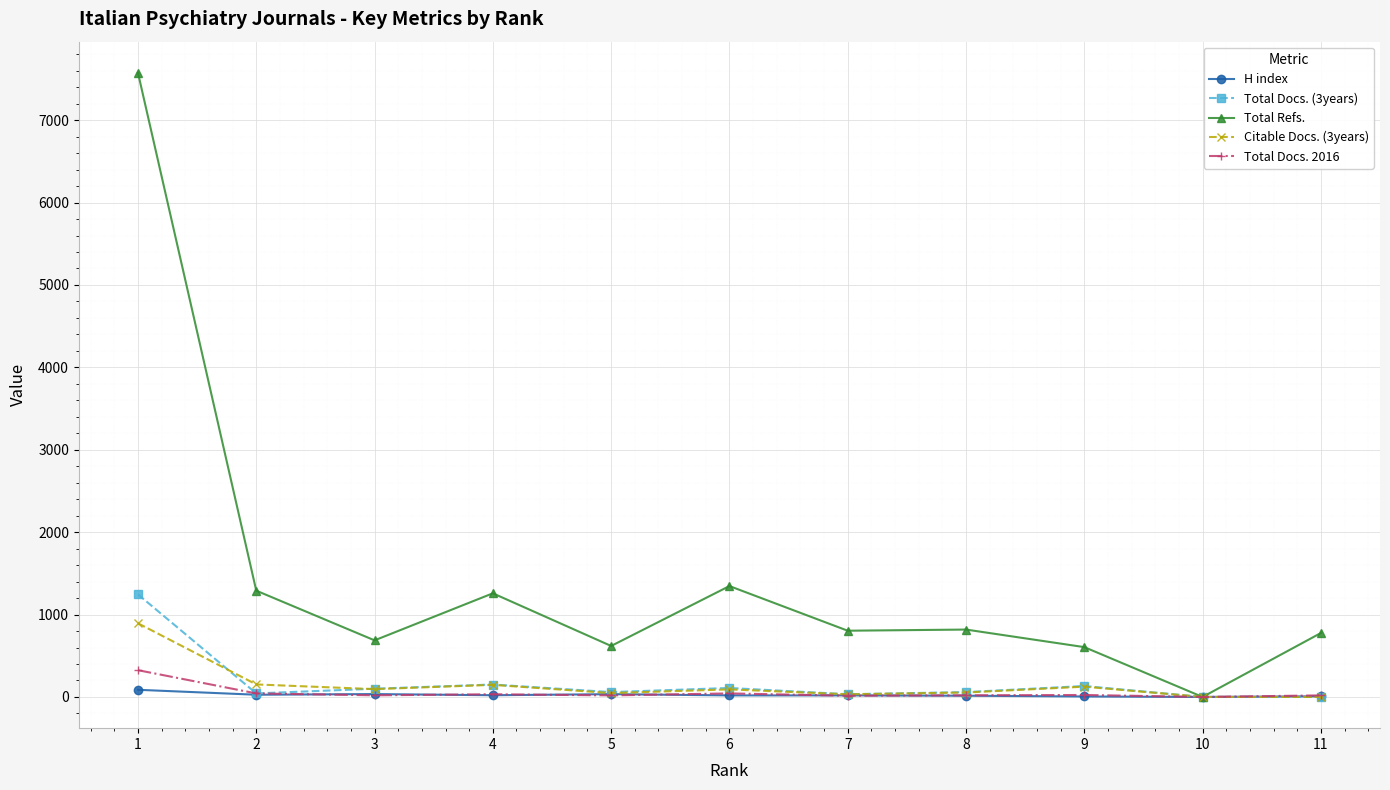

Between 10 and 11, which series saw the biggest shift?

Total Refs.